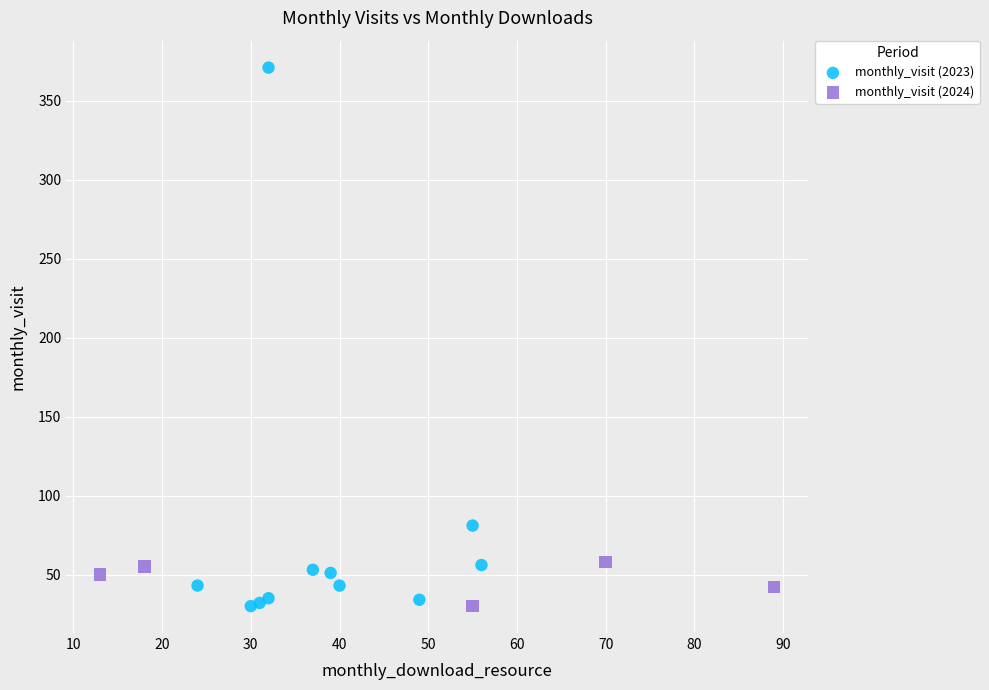

Which series has the widest spread of Y values?

monthly_visit (2023)